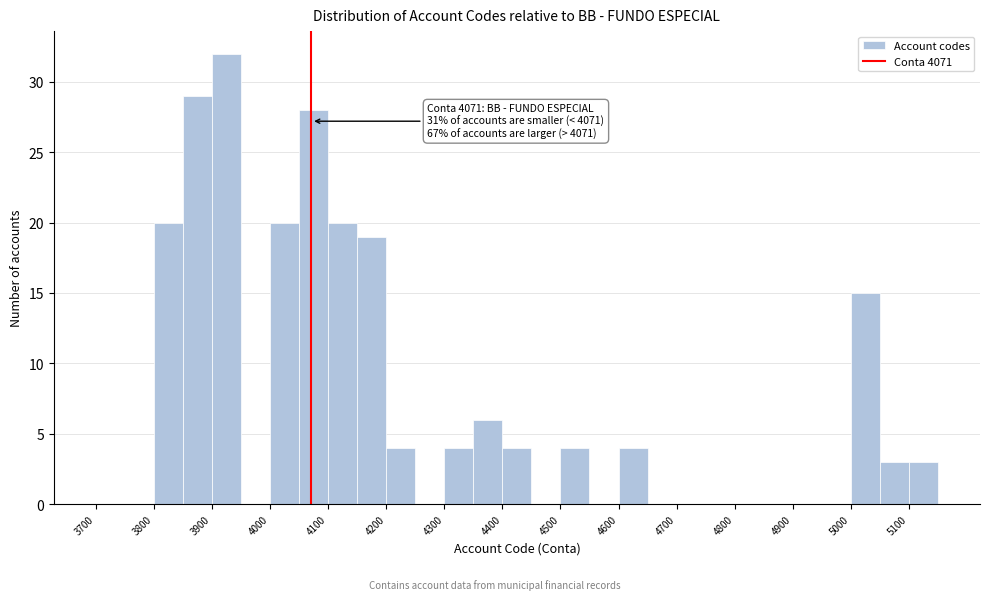

Over which range of the x-axis is the bar tallest?

3900 to 3950